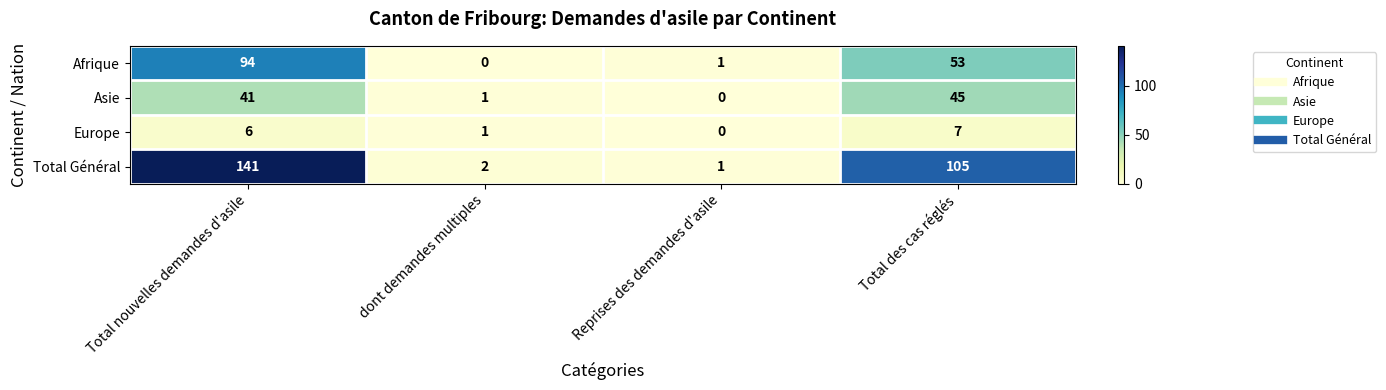

At which category does the chart reach its peak across all series?

Total nouvelles demandes d'asile